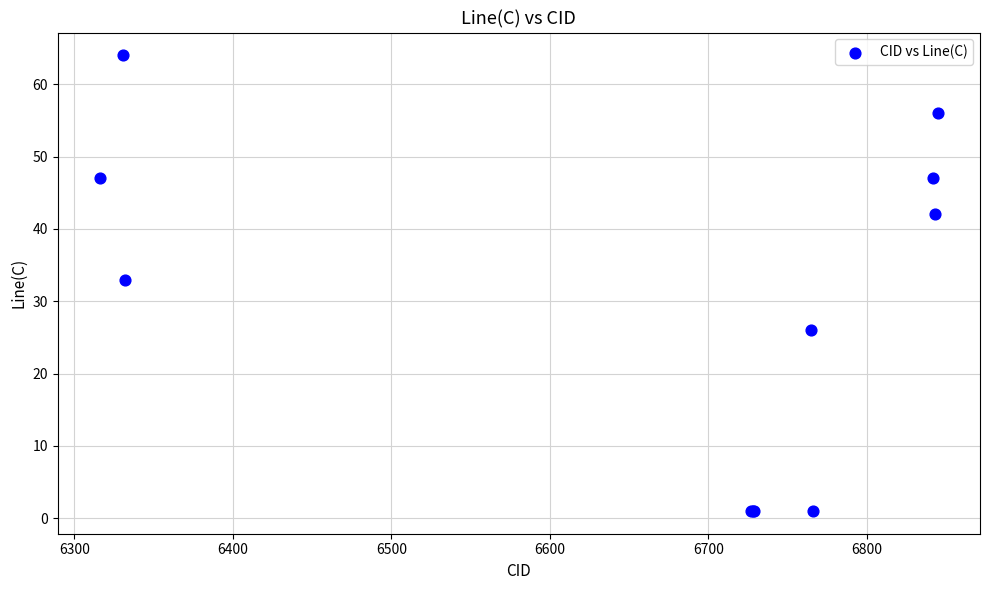

What Y value in the scatter plot is closest to 32?

33